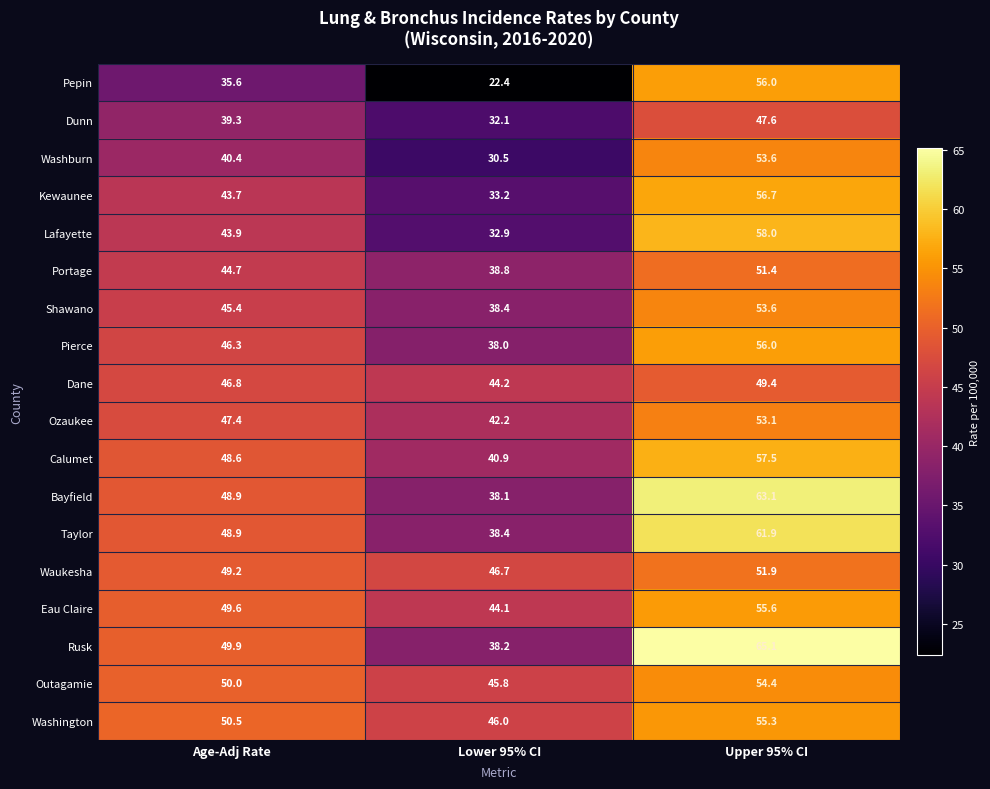

At how many categories does at least one series exceed 62?

1